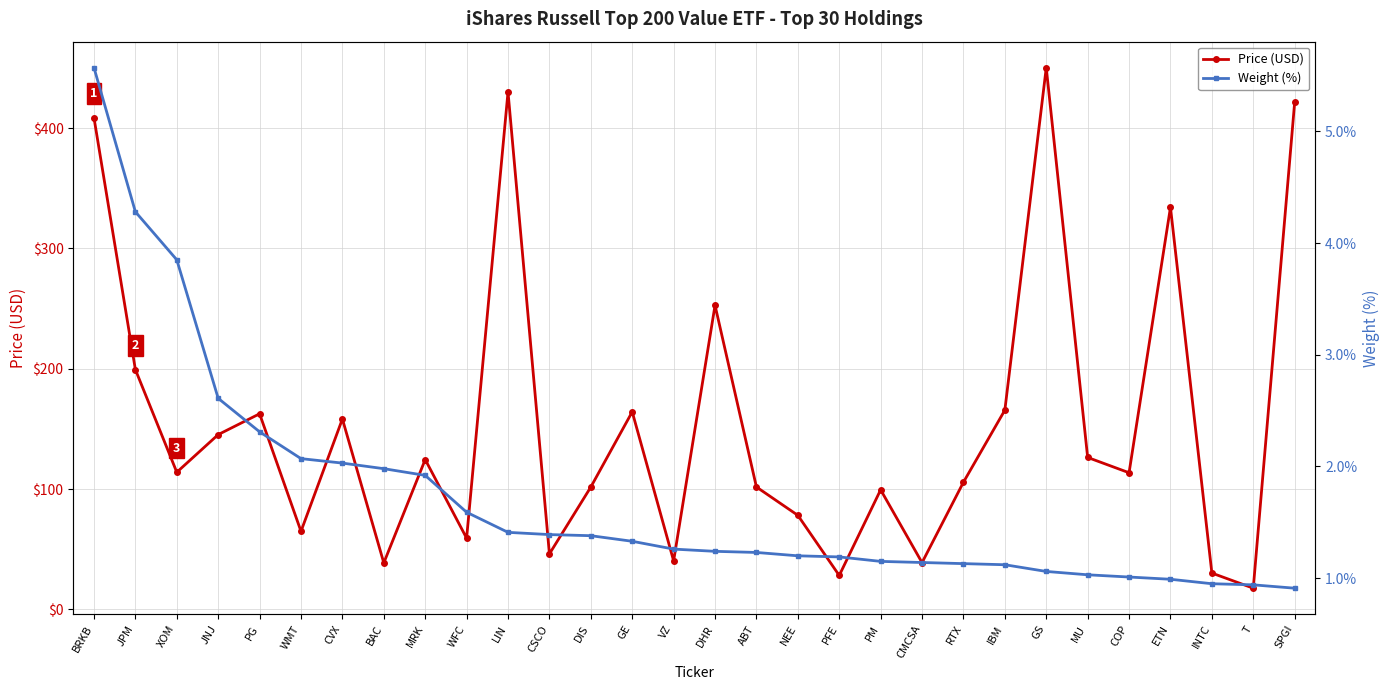

Where does the Weight (%) series first go above 1?

BRKB